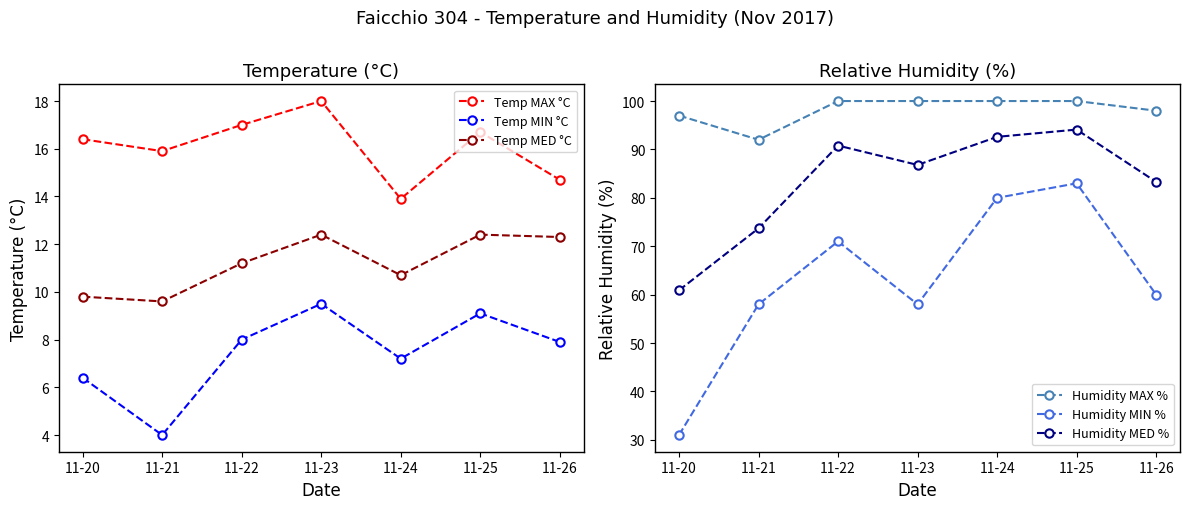

The Temp MIN °C series shows 2.6 at 11-21. True or false?

False